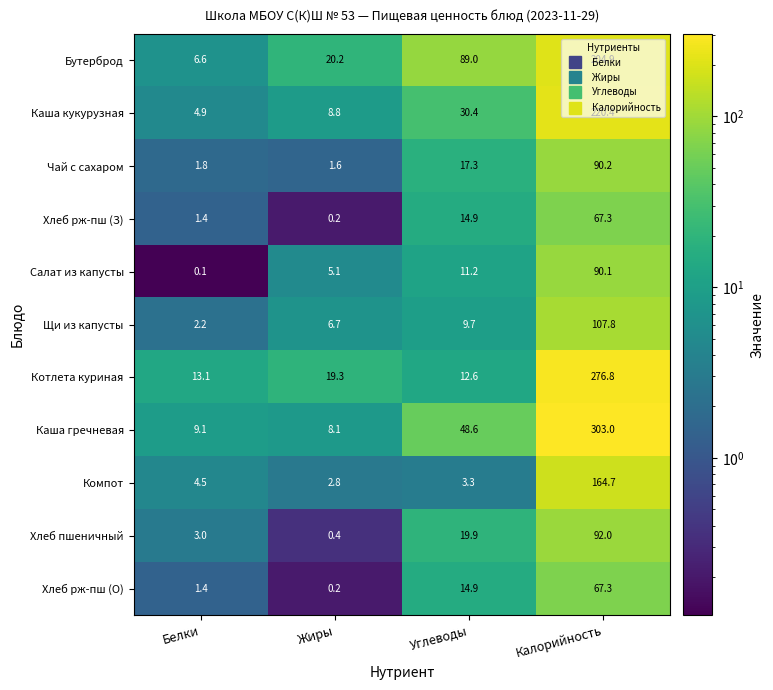

What is the sum of the Хлеб пшеничный values at Белки and Углеводы?

22.9